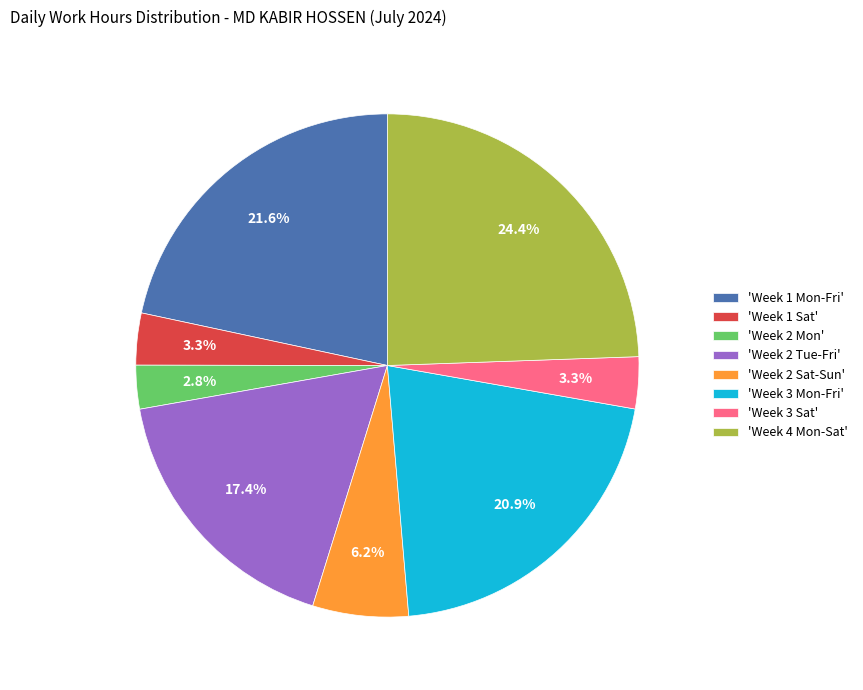

Which has a higher value, 'Week 2 Sat-Sun' or 'Week 1 Mon-Fri'?

'Week 1 Mon-Fri'